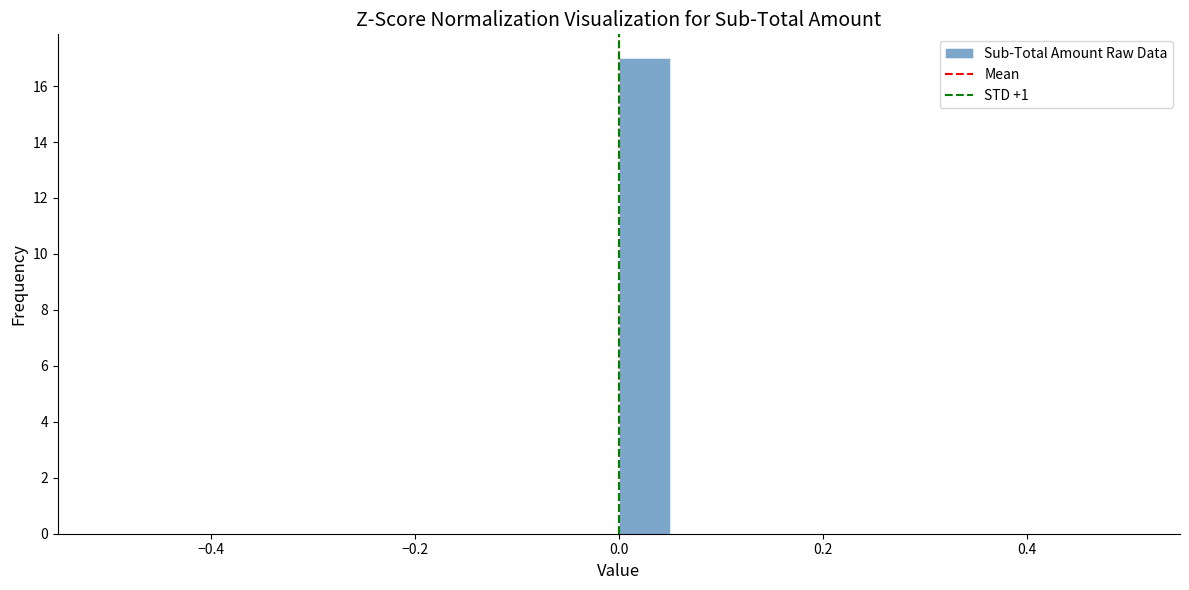

Around what value on the x-axis is the tallest bar? Give the approximate position of its centre, as read against the axis.

0.02